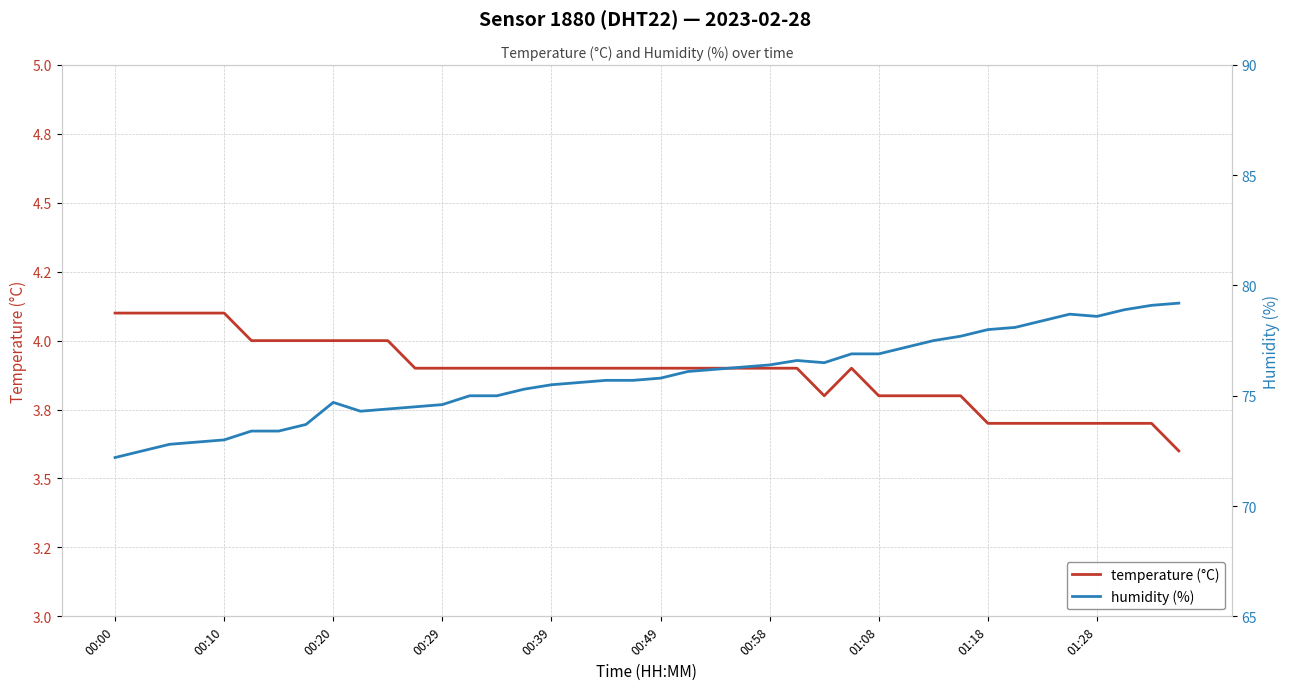

At which category does the chart reach its minimum across all series?

39